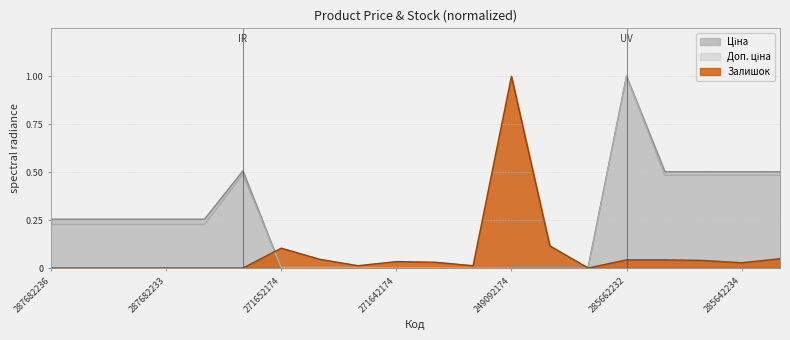

Reading left to right, transcribe all the data shown in this chart.

Ціна: 287682236=0.3	287682235=0.3	287682234=0.3	287682233=0.3	287682231=0.3	287702232=0.5	271652174=0.0	271652173=0.0	271652172=0.0	271642174=0.0	271642173=0.0	271642172=0.0	249092174=0.0	249092173=0.0	249092172=0.0	285662232=1.0	285642236=0.5	285642235=0.5	285642234=0.5	285642233=0.5
Доп. ціна: 287682236=0.2	287682235=0.2	287682234=0.2	287682233=0.2	287682231=0.2	287702232=0.5	271652174=0.0	271652173=0.0	271652172=0.0	271642174=0.0	271642173=0.0	271642172=0.0	249092174=0.0	249092173=0.0	249092172=0.0	285662232=1.0	285642236=0.5	285642235=0.5	285642234=0.5	285642233=0.5
Залишок: 287682236=0.0	287682235=0.0	287682234=0.0	287682233=0.0	287682231=0.0	287702232=0.0	271652174=0.1	271652173=0.0	271652172=0.0	271642174=0.0	271642173=0.0	271642172=0.0	249092174=1.0	249092173=0.1	249092172=0.0	285662232=0.0	285642236=0.0	285642235=0.0	285642234=0.0	285642233=0.0